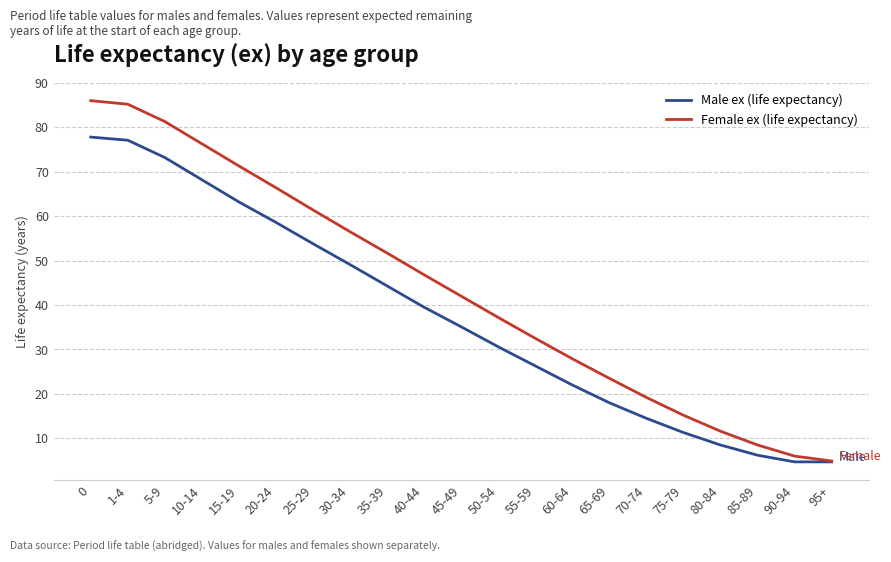

How many lines are shown in the chart?

2